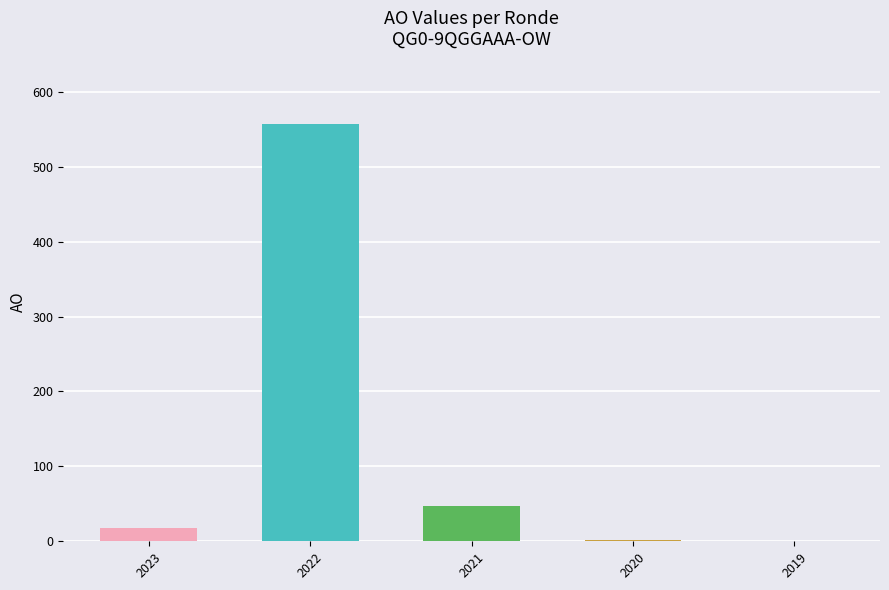

What is the change in value from 2022 to 2019?

-557